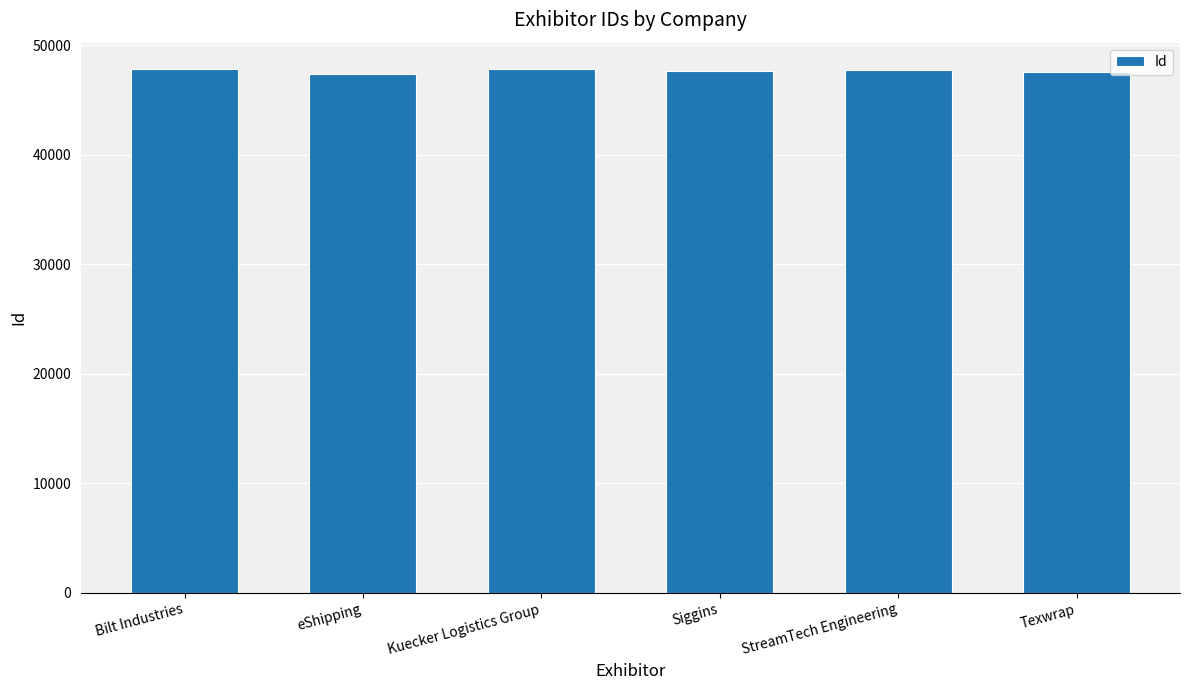

True or false: the data shows 47368 at eShipping.

True